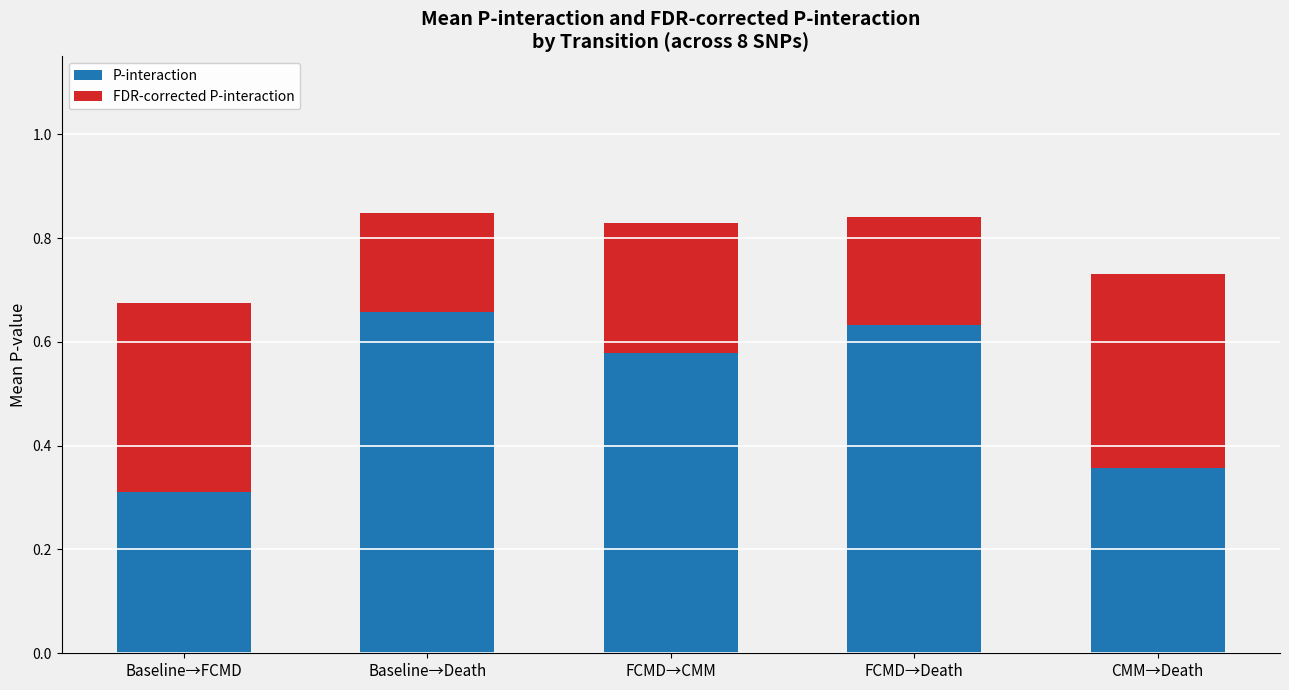

Where is P-interaction nearest to the value 0?

Baseline→FCMD